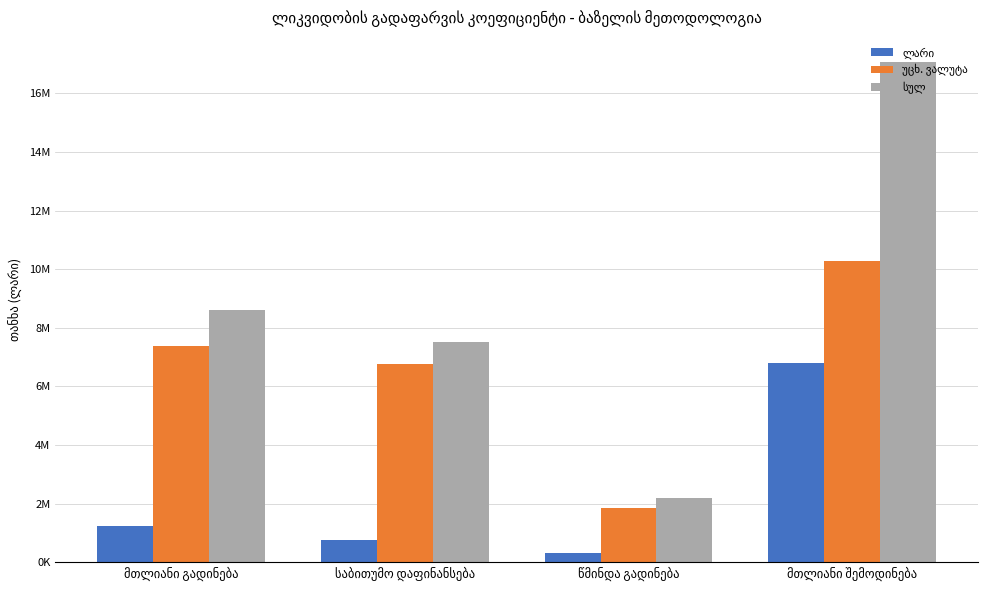

Does the chart contain any negative values?

No